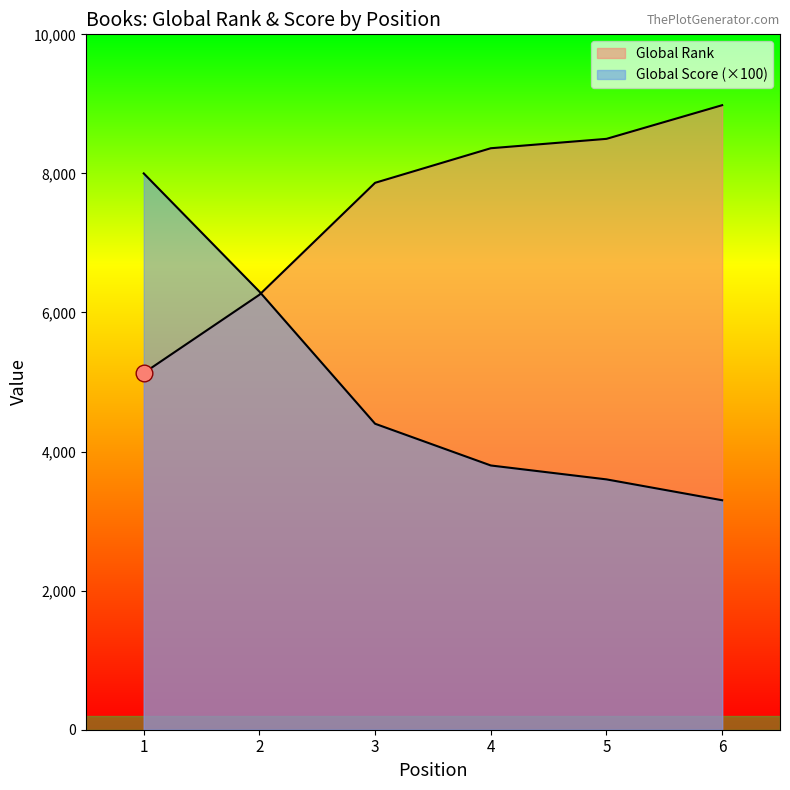

What is the difference between the Global Rank values at 1 and 4?

3232